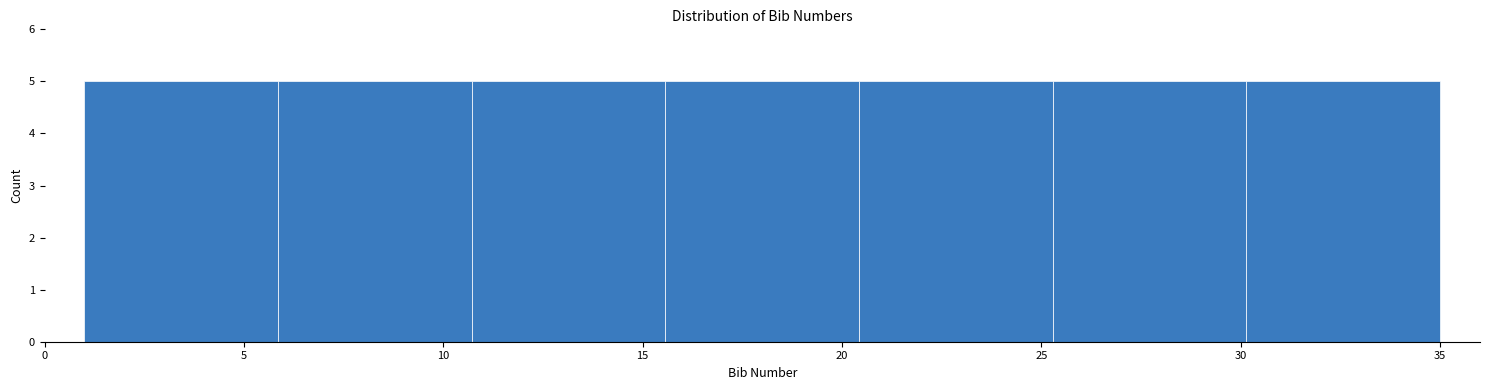

Reading left to right, list every bar in this chart as the range it spans on the x-axis followed by its height. Neither the bar edges nor the heights are printed on the chart, so give them approximately, as read against the axes.

1.0 to 6.0: 5
6.0 to 10.5: 5
10.5 to 15.5: 5
15.5 to 20.5: 5
20.5 to 25.5: 5
25.5 to 30.0: 5
30.0 to 35.0: 5